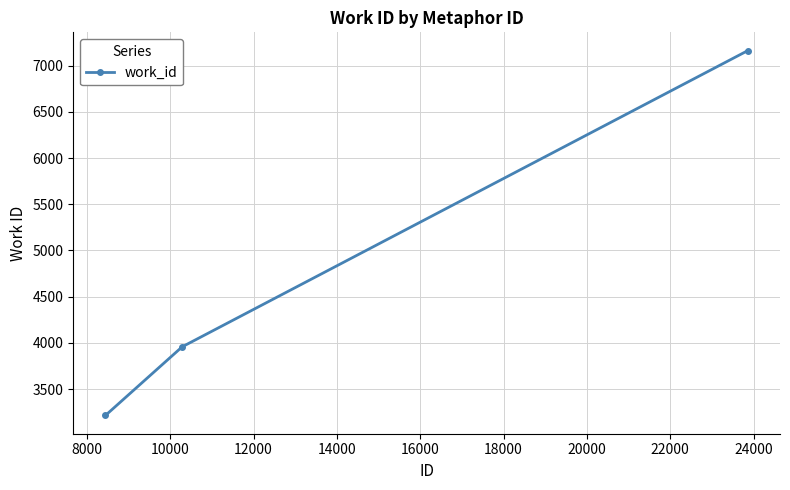

How many data points are less than 3957?

1